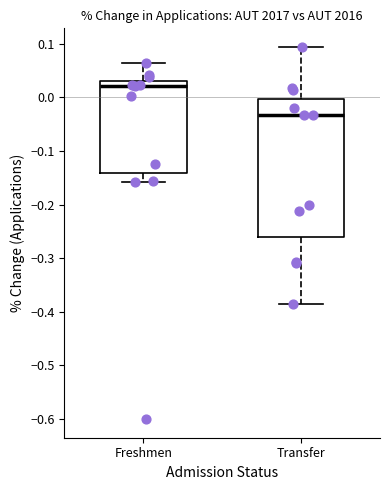

Reading left to right, read every box against the y-axis: the position of its median line, the range the box covers, and the ends of its whiskers. The values are not printed on the chart, so give them approximately, as read against the axis.

Freshmen: median 0.02, box -0.14 to 0.03, whiskers -0.16 to 0.06
Transfer: median -0.03, box -0.26 to 0.00, whiskers -0.38 to 0.09